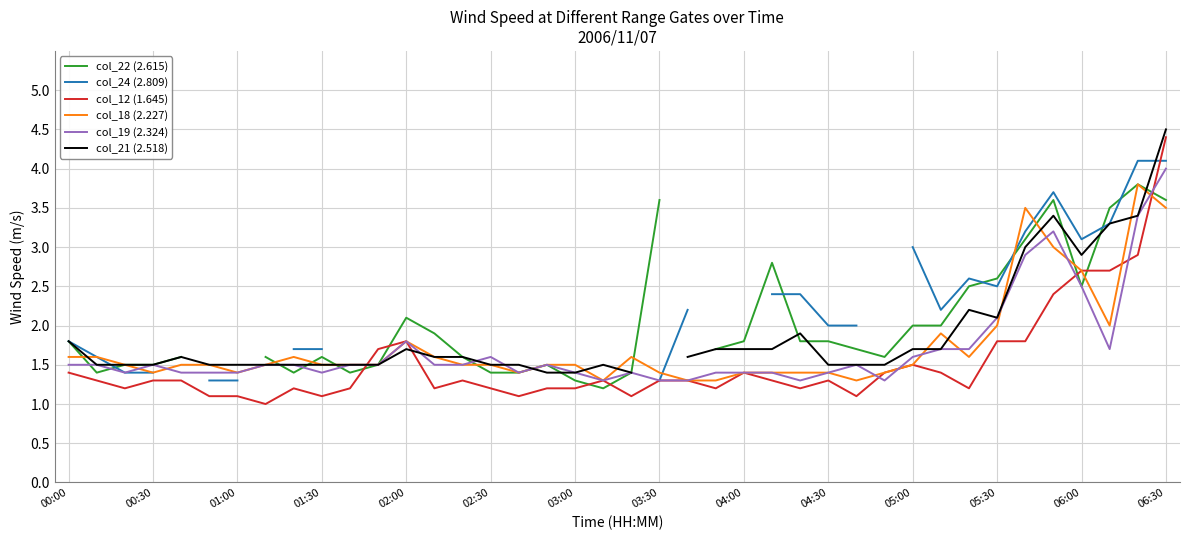

Is it true that col_19 (2.324) equals 1.6 at 02:30?

True